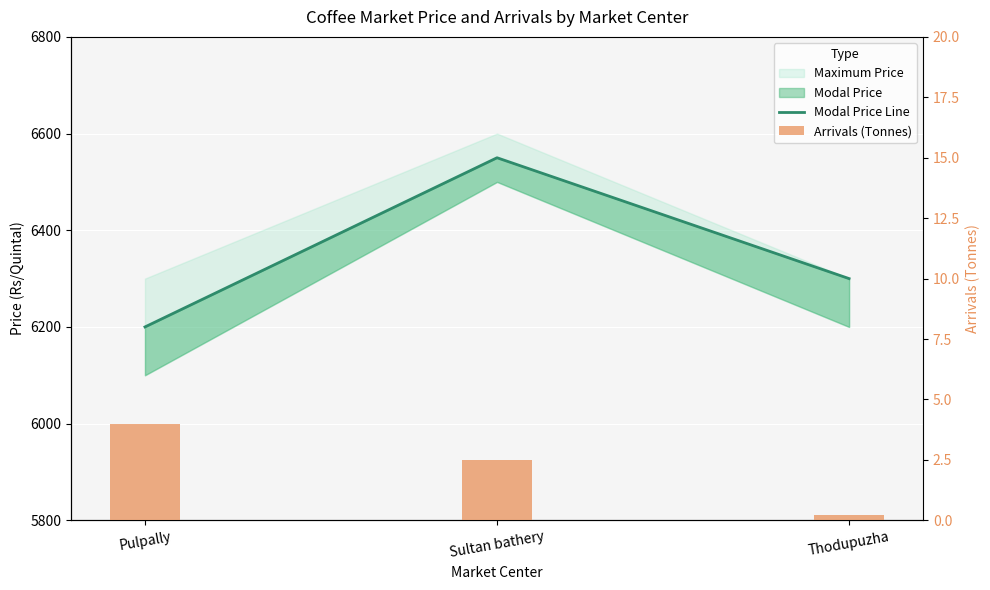

Which series changed the most between Sultan bathery and Thodupuzha?

Modal Price Line